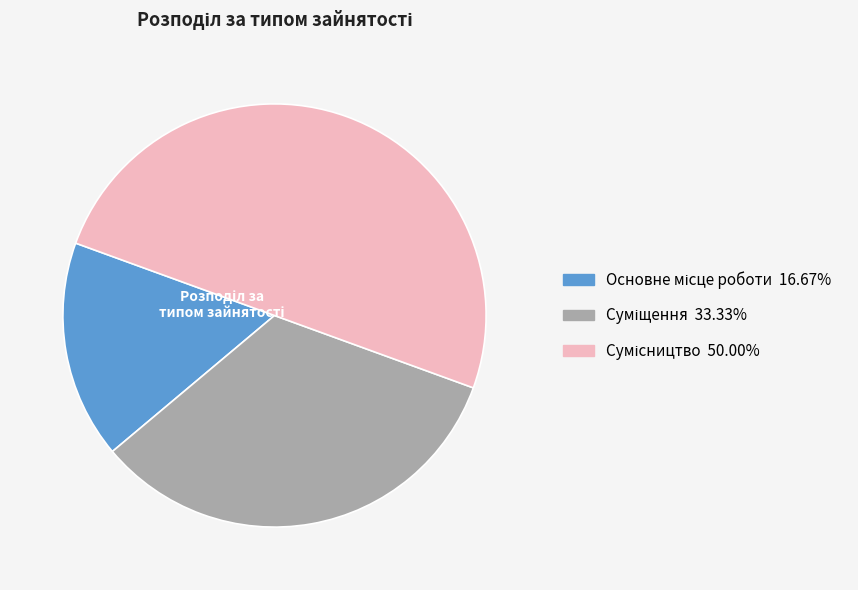

What is the smallest slice in the pie chart?

Основне місце роботи